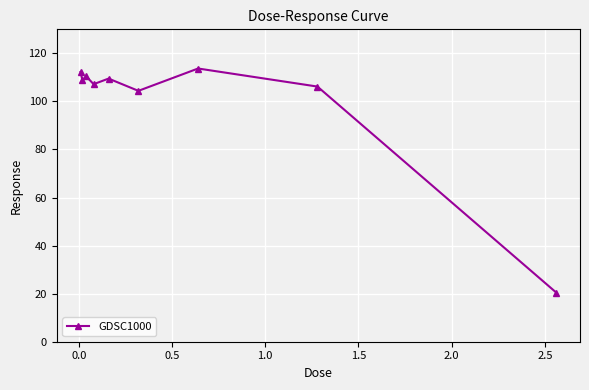

What is the value of the 2nd point from the left?

108.8